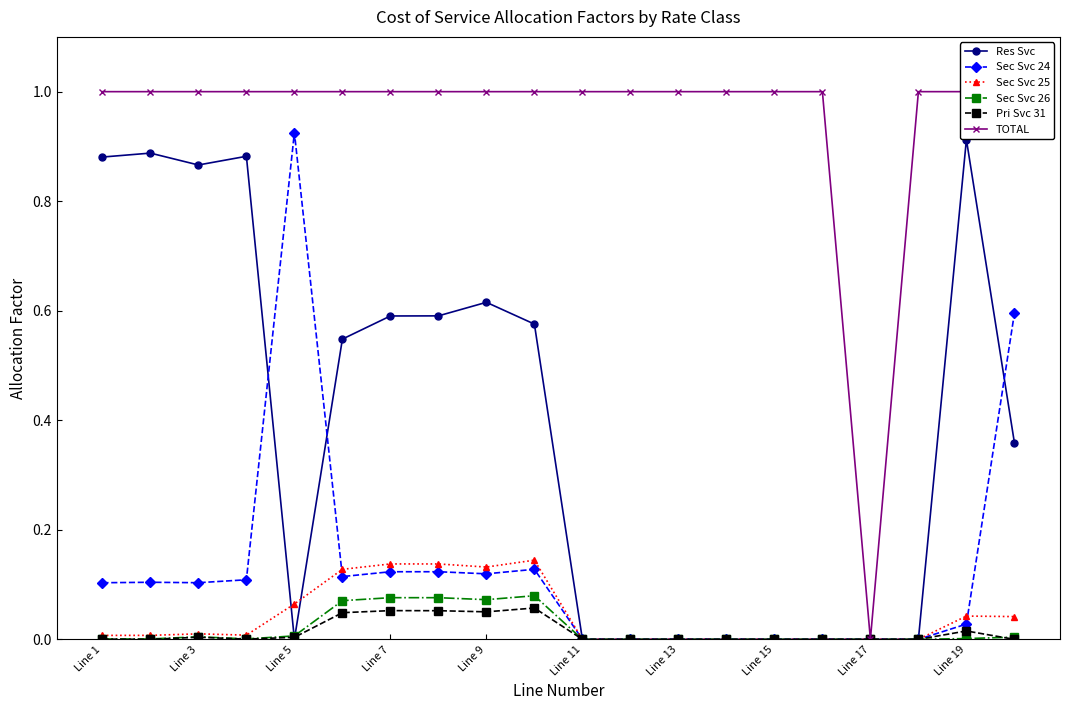

How many series are shown in this chart?

6